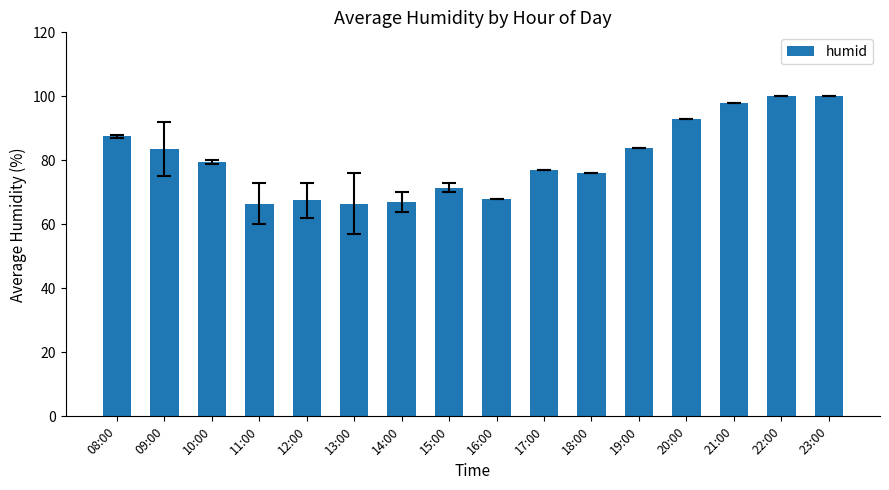

Is it true that the value at 23:00 is 46.4?

False